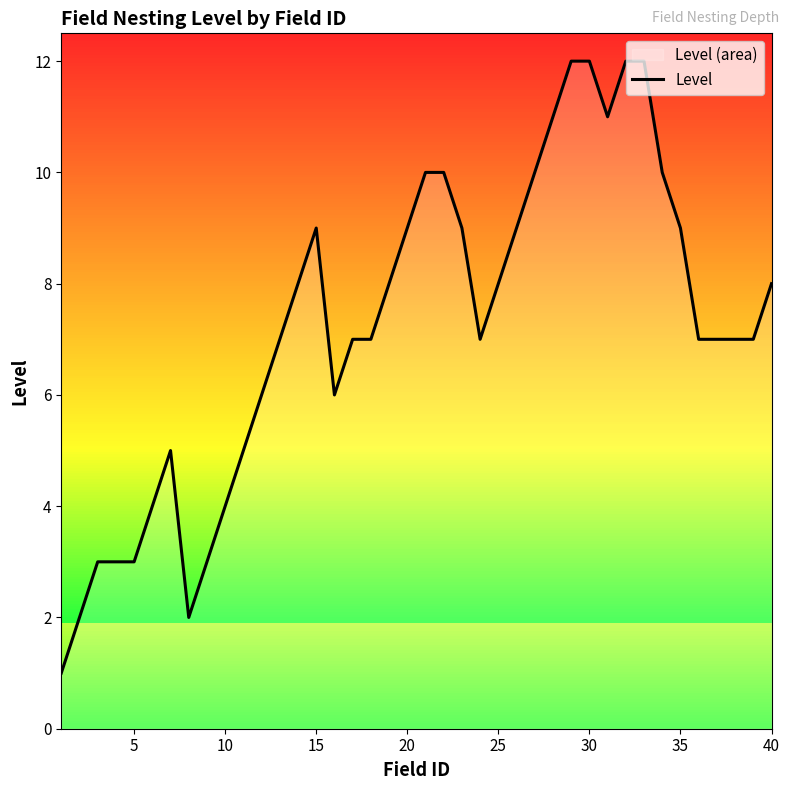

What is the greatest value displayed?

12